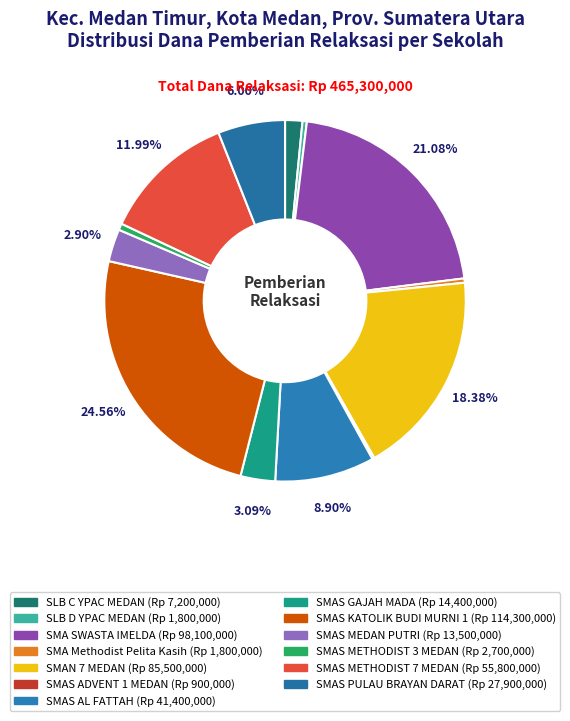

Rank the categories by value from highest to lowest.

SMAS KATOLIK BUDI MURNI 1, SMA SWASTA IMELDA, SMAN 7 MEDAN, SMAS METHODIST 7 MEDAN, SMAS AL FATTAH, SMAS PULAU BRAYAN DARAT, SMAS GAJAH MADA, SMAS MEDAN PUTRI, SLB C YPAC MEDAN, SMAS METHODIST 3 MEDAN, SLB D YPAC MEDAN, SMA Methodist Pelita Kasih, SMAS ADVENT 1 MEDAN